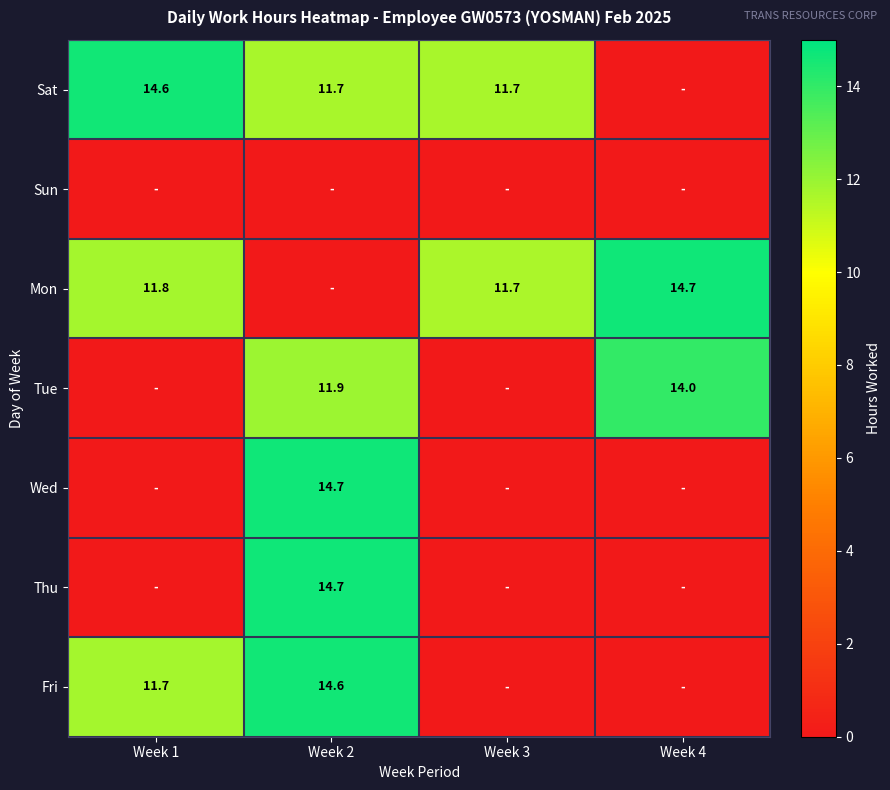

What is the total value across all series at Week 3?

23.3